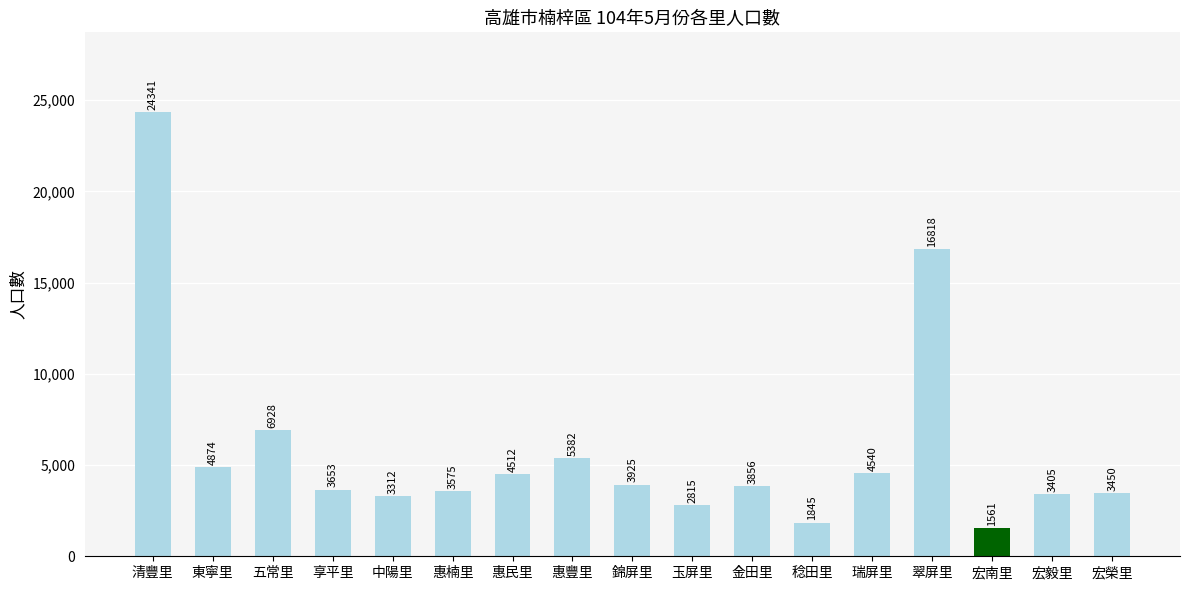

Between 東寧里 and 惠豐里, which is larger?

惠豐里